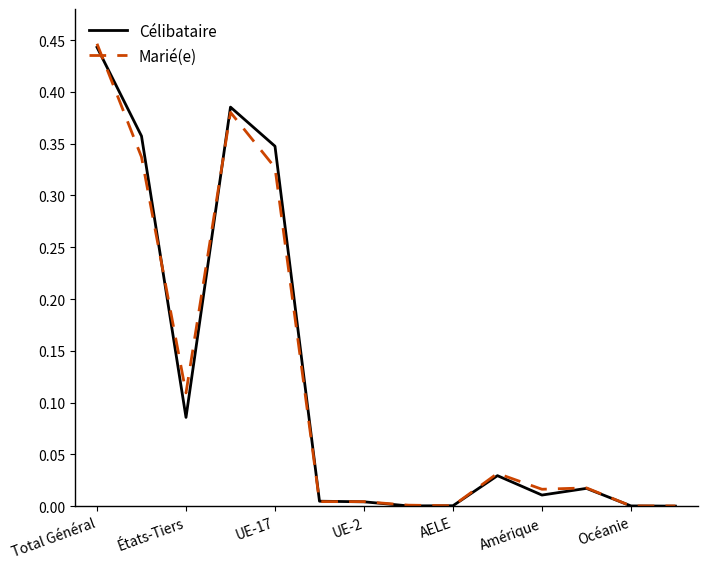

Which series has the largest range (max minus min)?

Marié(e)